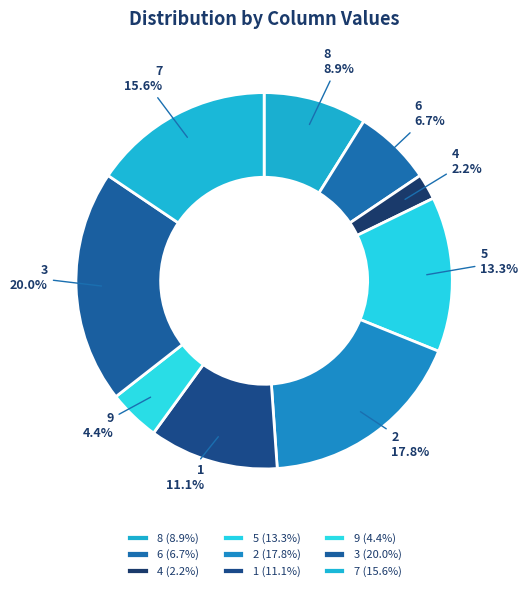

The 7 slice represents 2% of the pie. True or false?

False